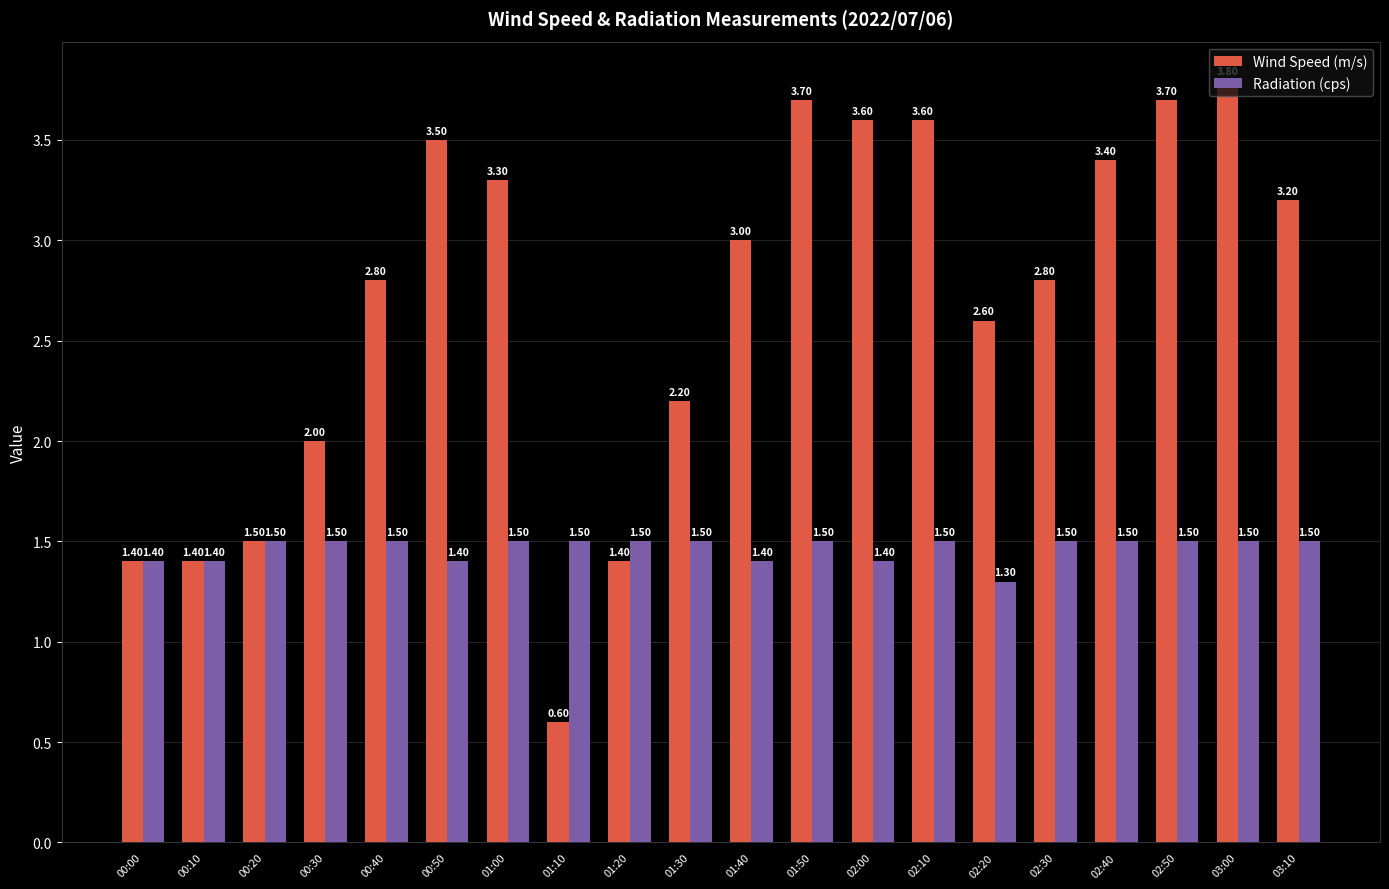

At which category is the sum across all series the highest?

03:00